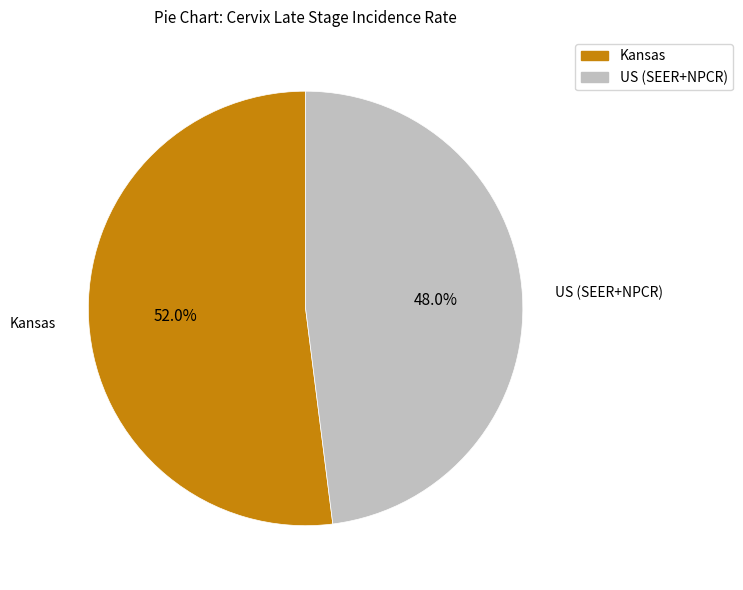

What is the majority slice?

Kansas